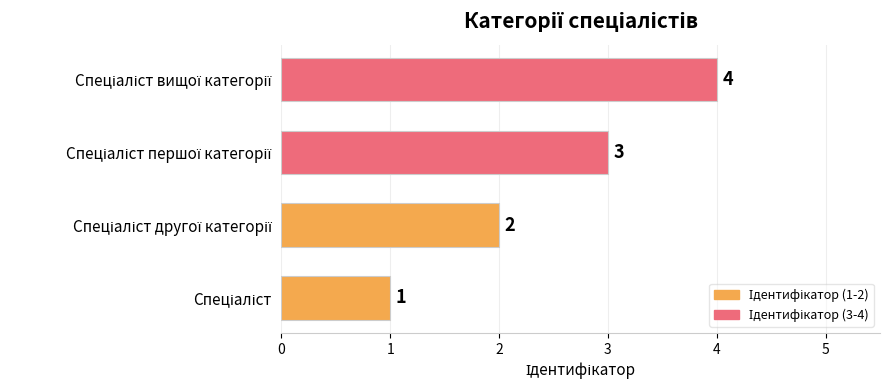

What is the maximum value shown in the chart?

4